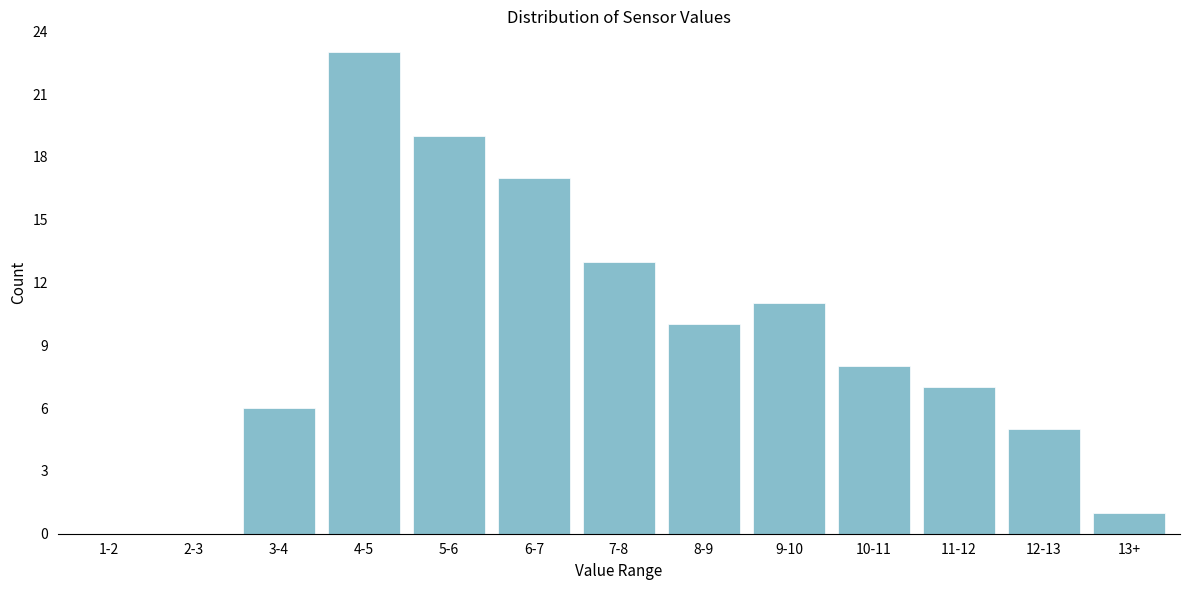

Reading left to right, transcribe all the data shown in this chart.

1-2=0	2-3=0	3-4=6	4-5=23	5-6=19	6-7=17	7-8=13	8-9=10	9-10=11	10-11=8	11-12=7	12-13=5	13+=1